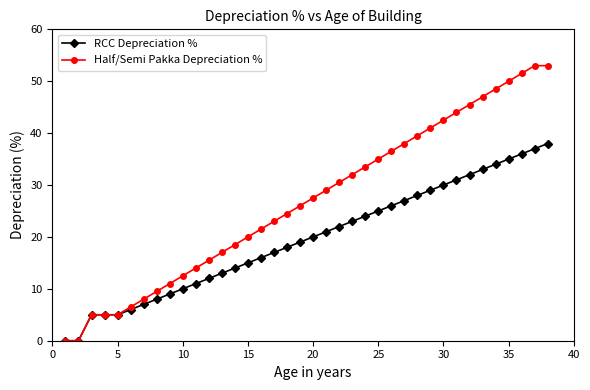

What is the highest value of the RCC Depreciation % series?

38.0